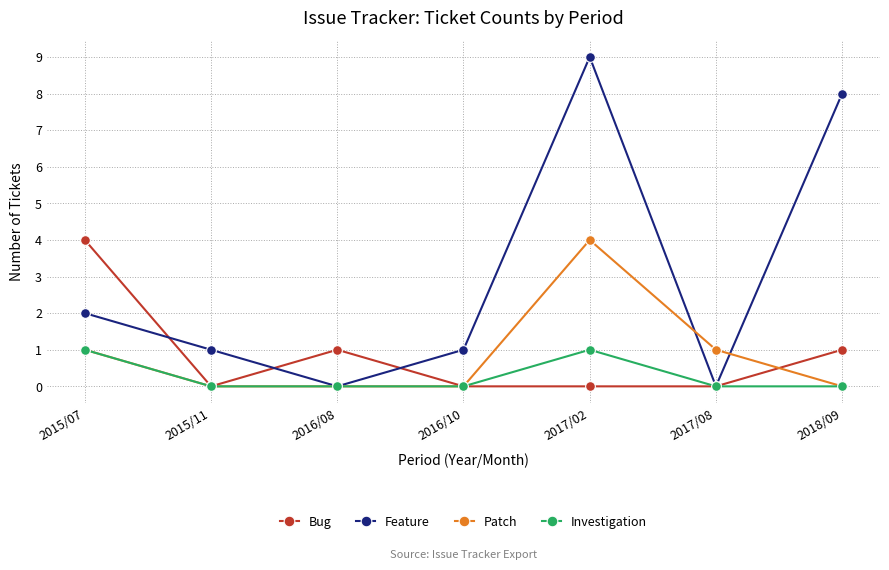

How many lines are shown in the chart?

4